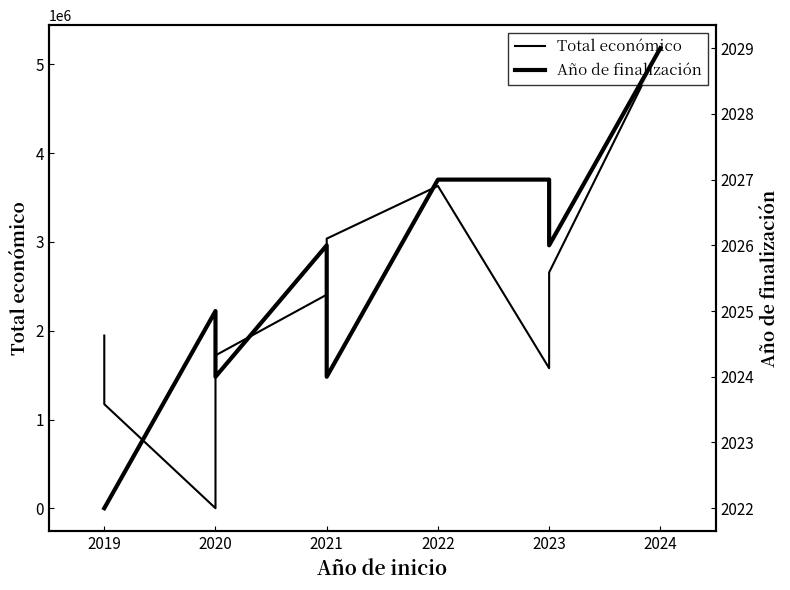

What is the greatest value displayed?

5183382